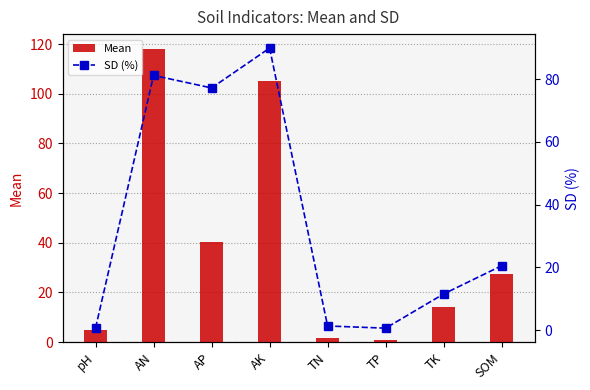

Are the bars horizontal?

No